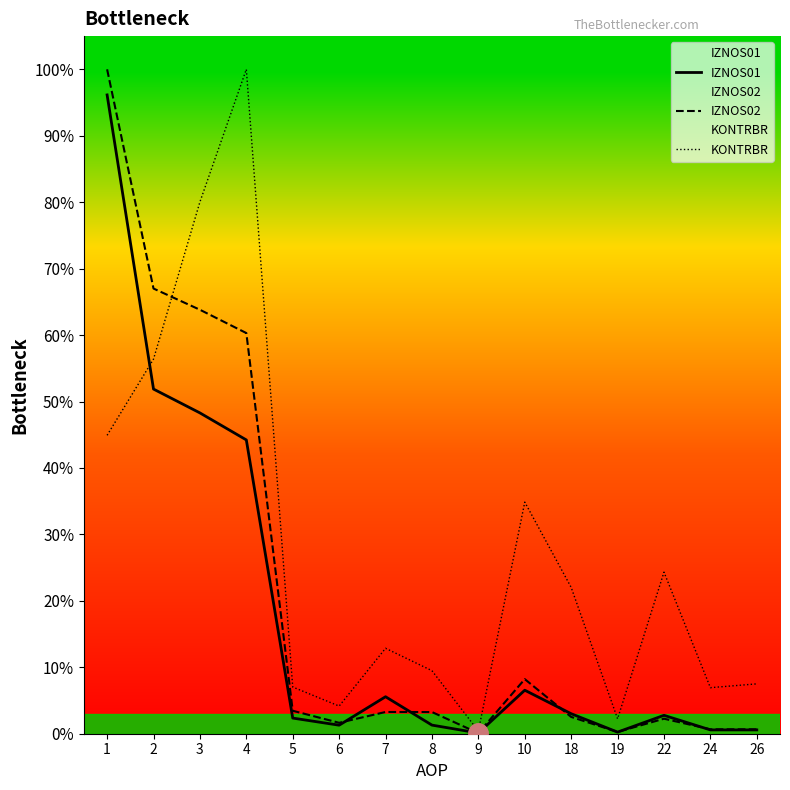

Does the chart display data point markers on the line(s)?

No